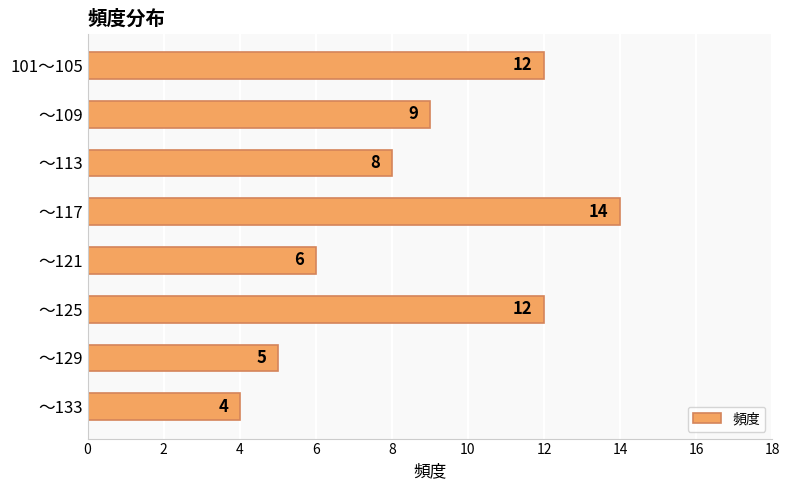

At which label is the value closest to 9?

～109